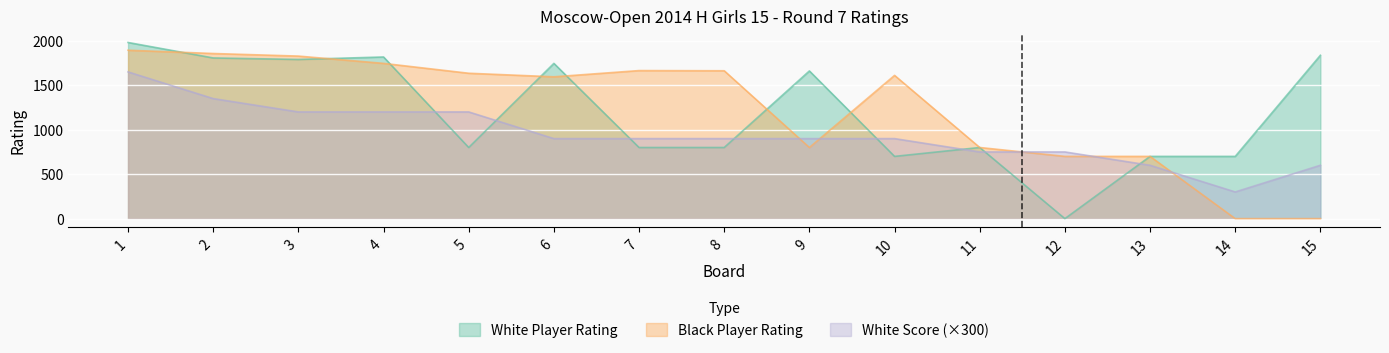

What is the value of the White Score point at the 13th from the left?

600